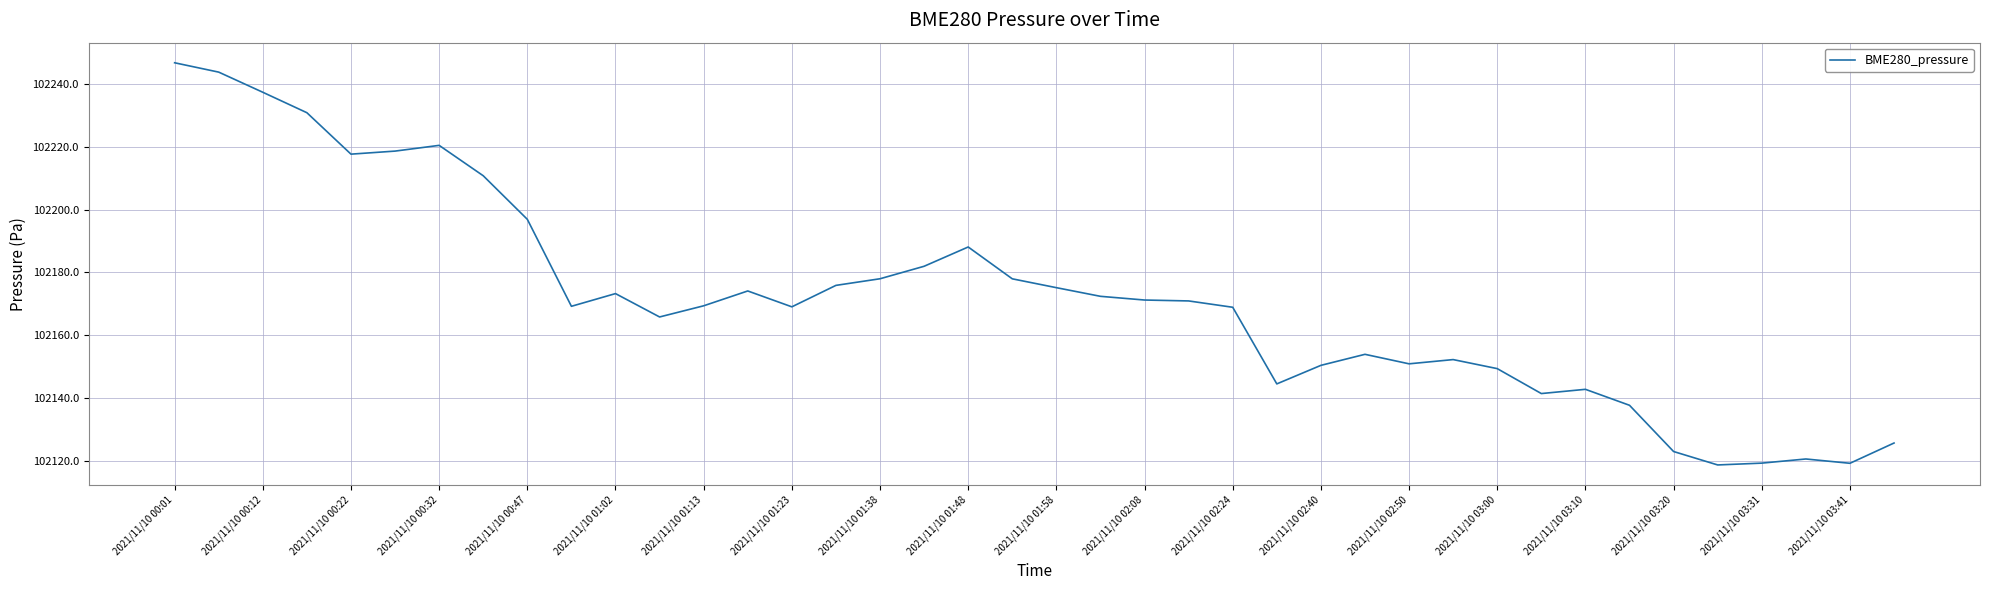

What is the smallest value displayed?

102118.6